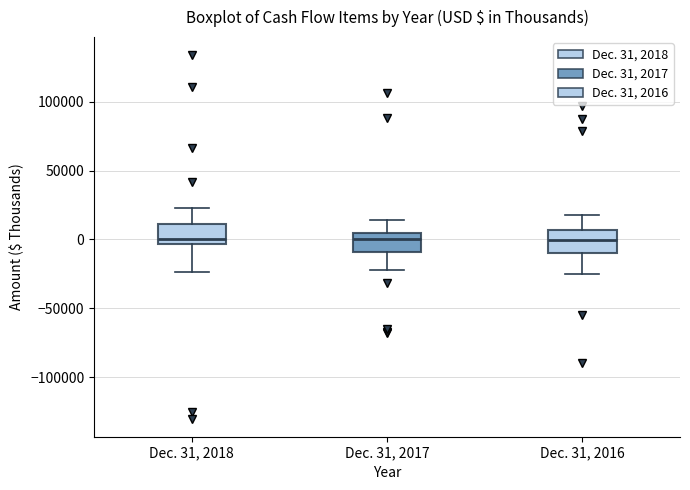

Where does the upper whisker of the box for Dec. 31, 2018 end on the y-axis? The values are not printed on the chart, so give them approximately, as read against the axis.

25000